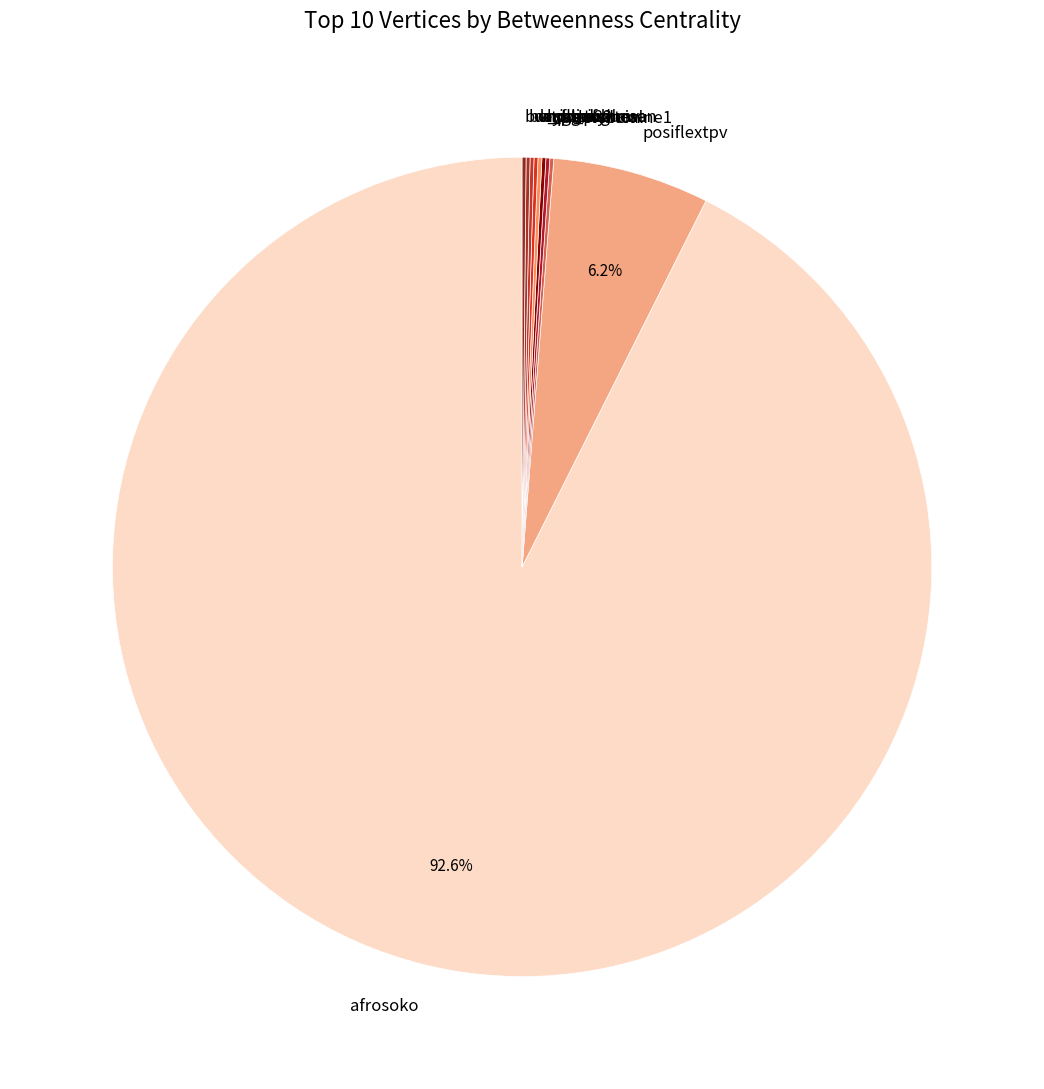

Which slice is the largest?

afrosoko